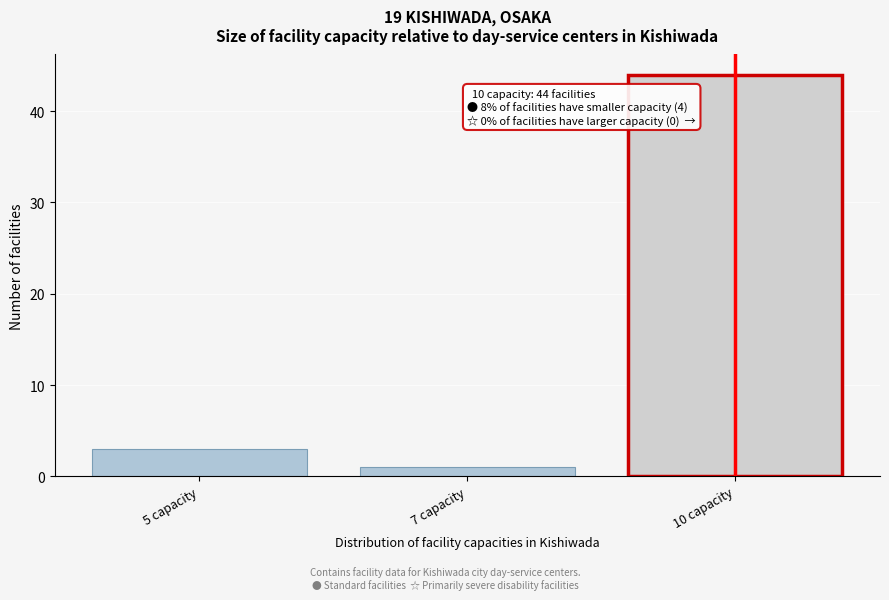

Reading left to right, transcribe all the data shown in this chart.

3	1	44